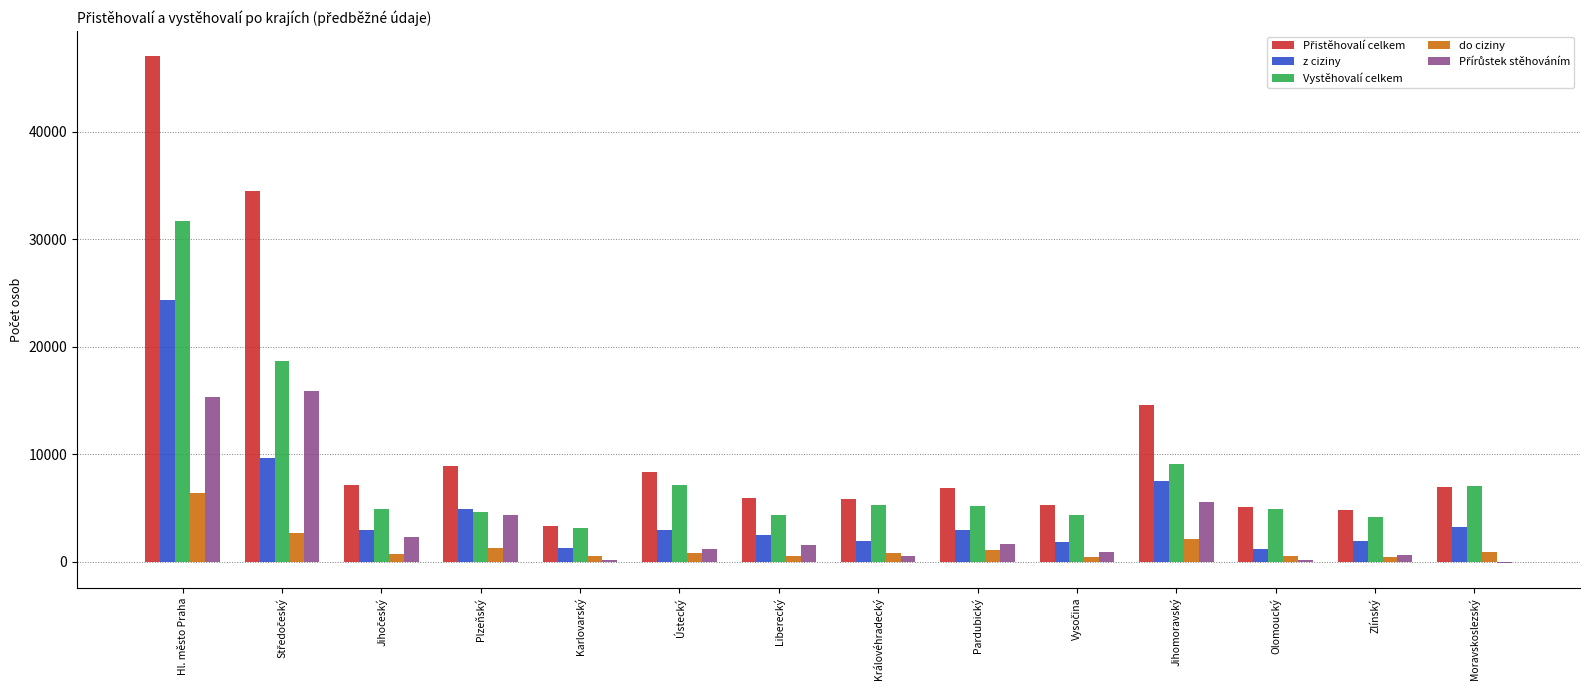

At which category is the sum across all series the highest?

Hl. město Praha